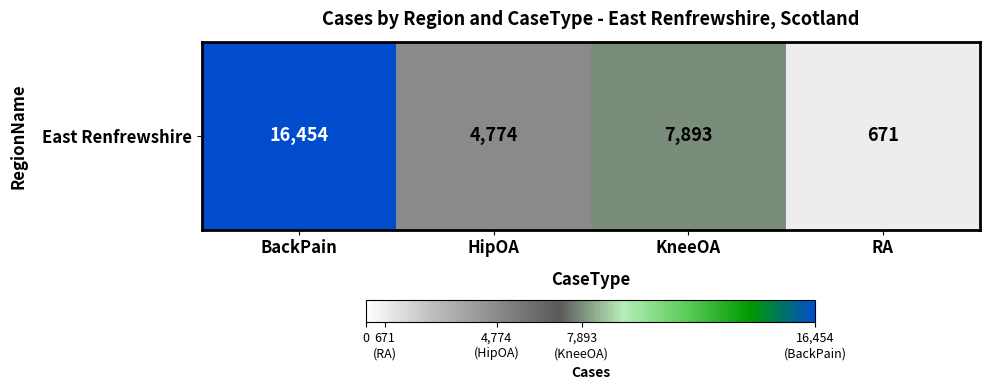

The value at BackPain is 16454. True or false?

True